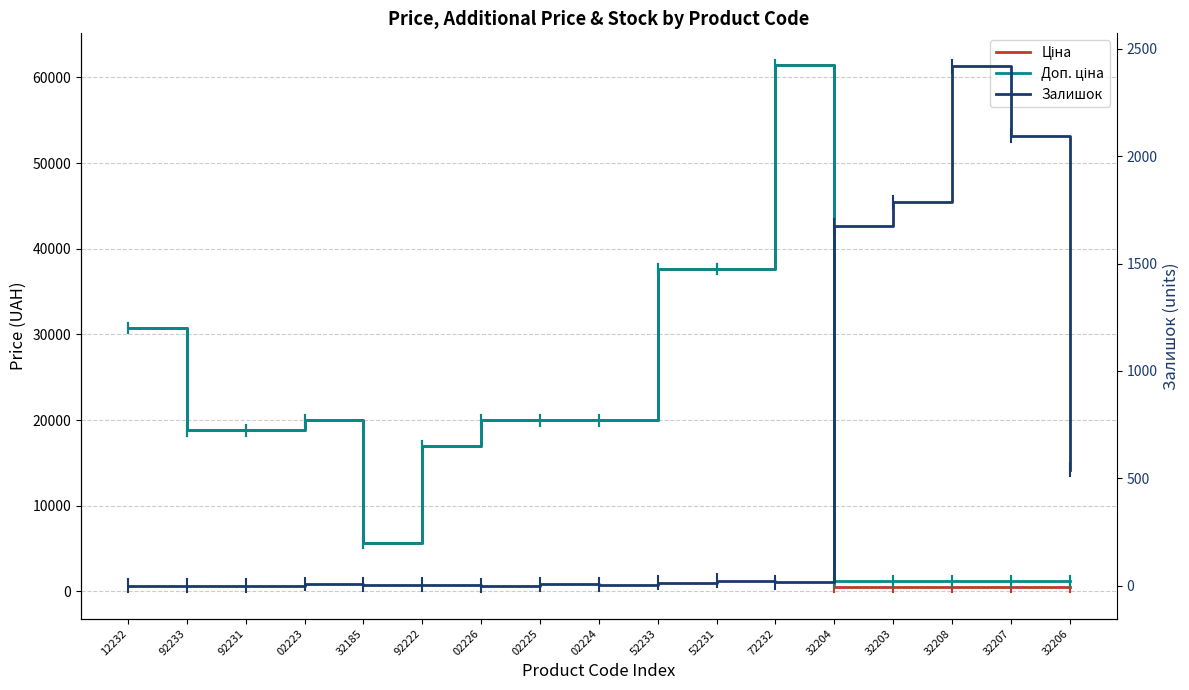

True or false: Ціна and Доп. ціна cross at least once.

False